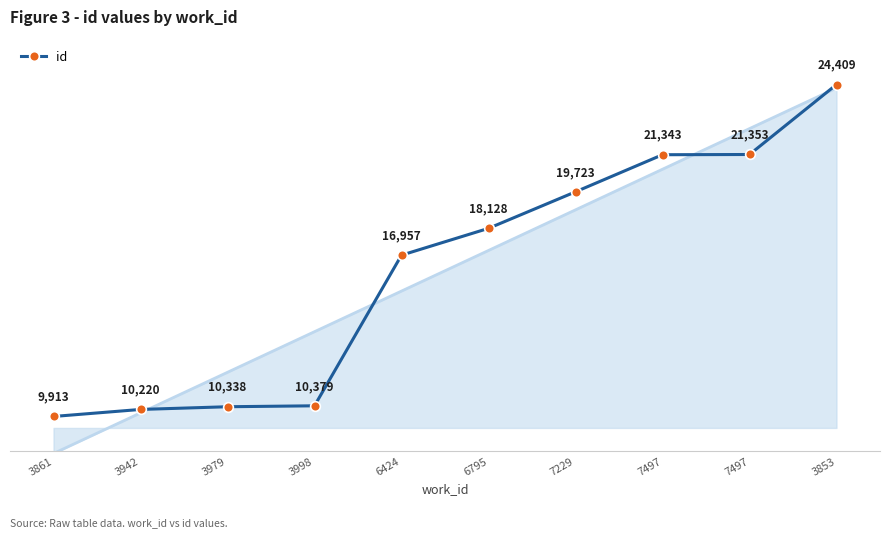

Rank the categories by value from lowest to highest.

3861, 3942, 3979, 3998, 6424, 6795, 7229, 7497, 7497, 3853